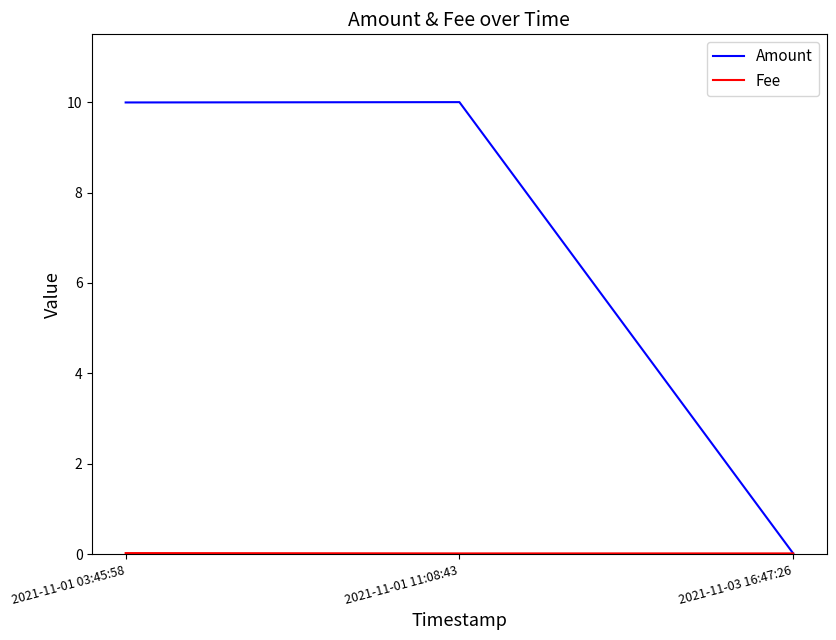

The value of Amount at 2021-11-01 11:08:43 is 10.0. True or false?

True